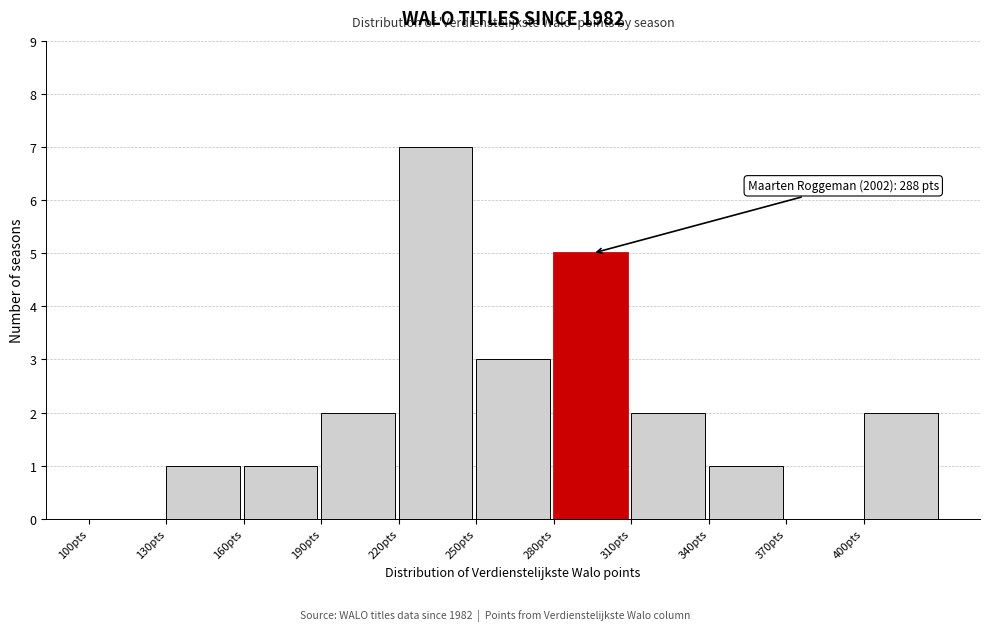

Over which range of the x-axis is the bar tallest?

220 to 250